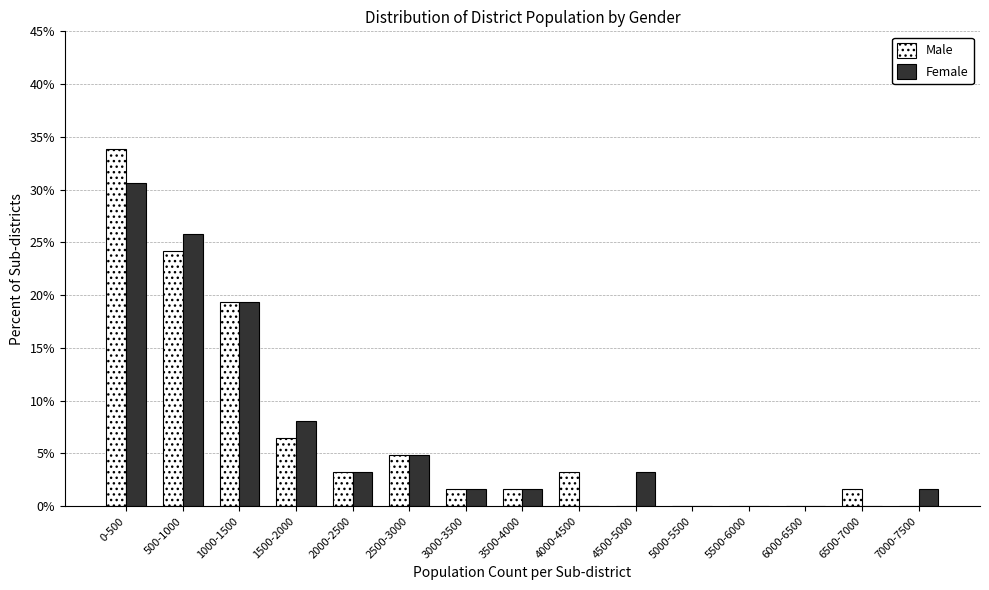

Reading right to left, list all the values displayed in this chart.

Male: 7000-7500=0.0	6500-7000=1.6	6000-6500=0.0	5500-6000=0.0	5000-5500=0.0	4500-5000=0.0	4000-4500=3.2	3500-4000=1.6	3000-3500=1.6	2500-3000=4.8	2000-2500=3.2	1500-2000=6.5	1000-1500=19.4	500-1000=24.2	0-500=33.9
Female: 7000-7500=1.6	6500-7000=0.0	6000-6500=0.0	5500-6000=0.0	5000-5500=0.0	4500-5000=3.2	4000-4500=0.0	3500-4000=1.6	3000-3500=1.6	2500-3000=4.8	2000-2500=3.2	1500-2000=8.1	1000-1500=19.4	500-1000=25.8	0-500=30.6